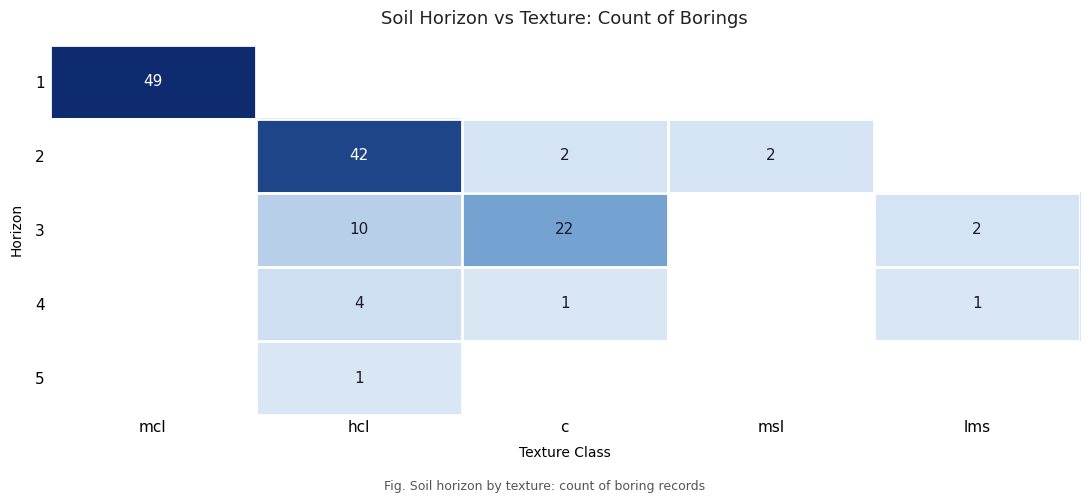

What is the total value across all series at lms?

3